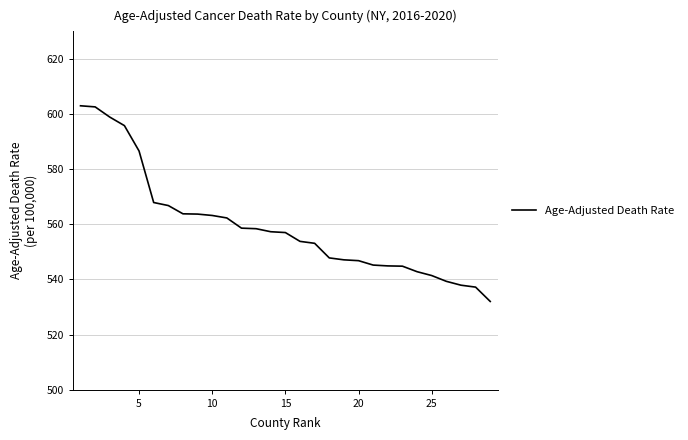

What is the difference between the maximum and minimum values?

71.0